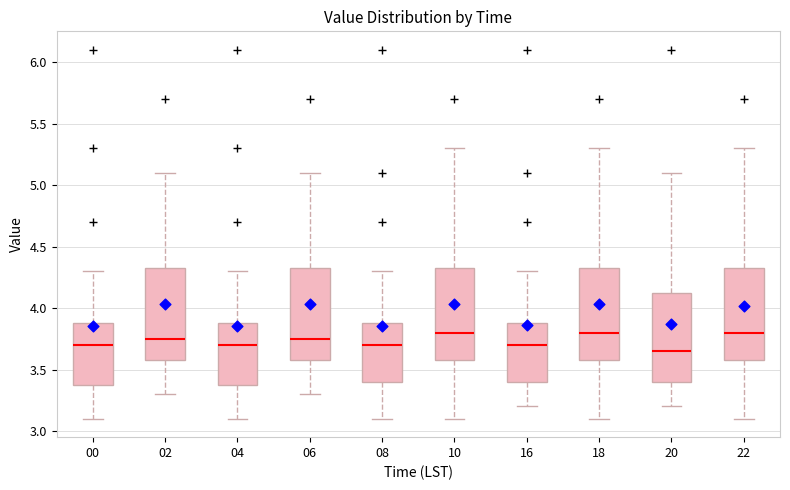

Where is the lower edge of the box at x = 00 on the y-axis? The values are not printed on the chart, so give them approximately, as read against the axis.

3.40